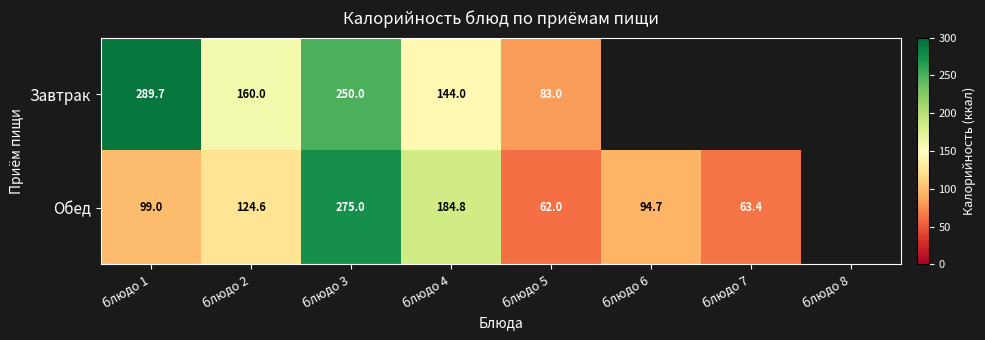

At блюдо 4, list the series in order from smallest to largest.

Завтрак, Обед